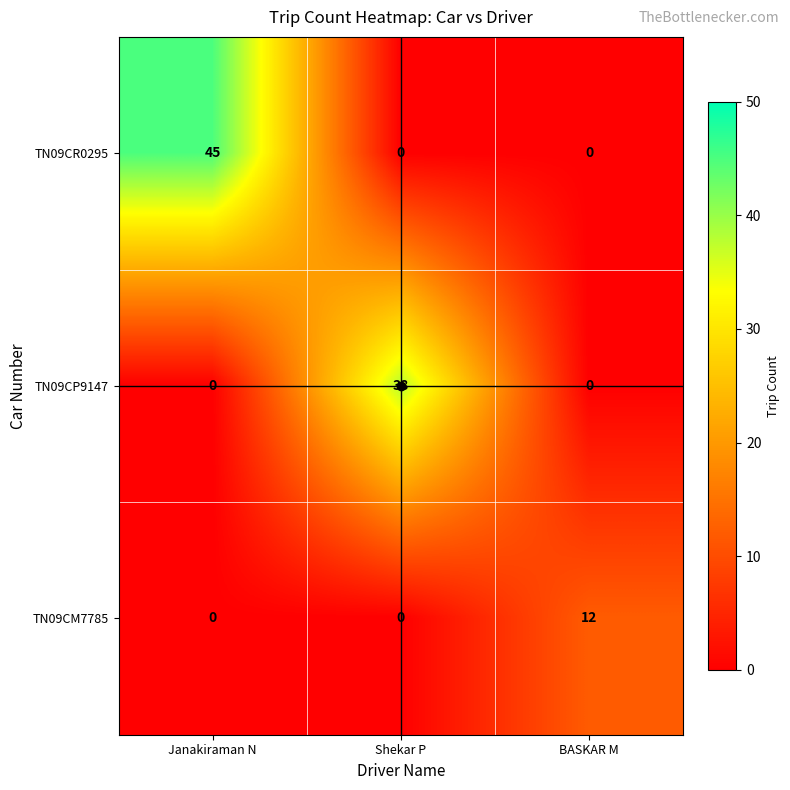

Which series changed the most between Janakiraman N and BASKAR M?

TN09CR0295